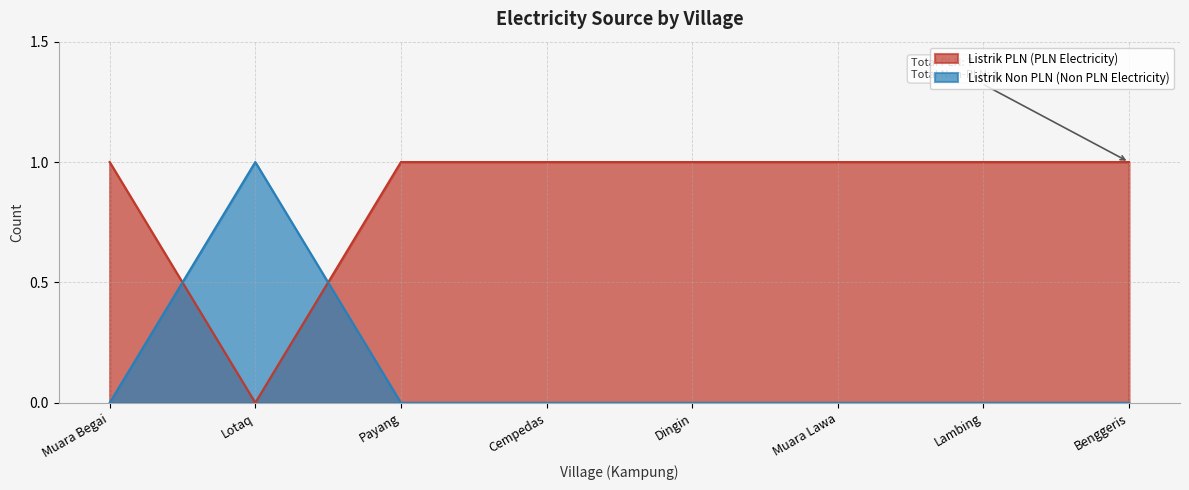

Which category has the lowest value in the Listrik PLN (PLN Electricity) series?

Lotaq